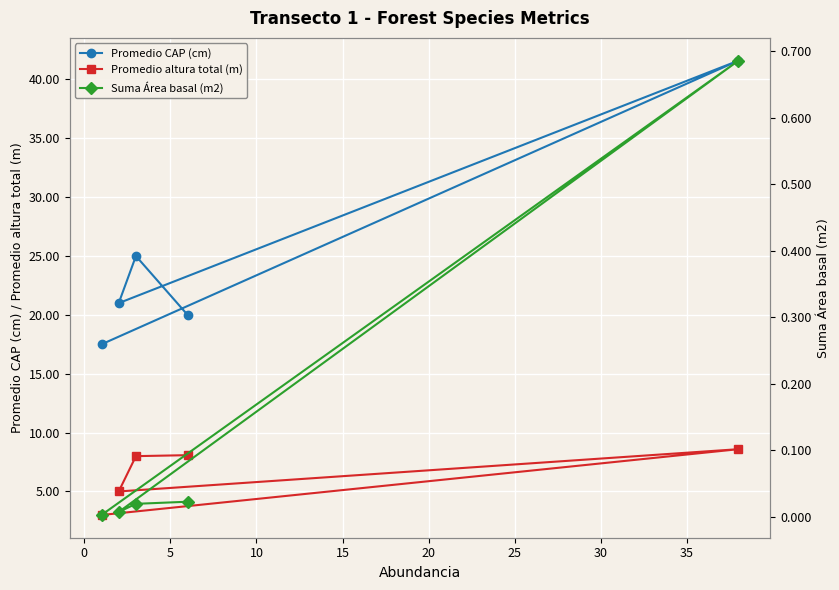

How many data points in Promedio CAP (cm) are less than 21?

2